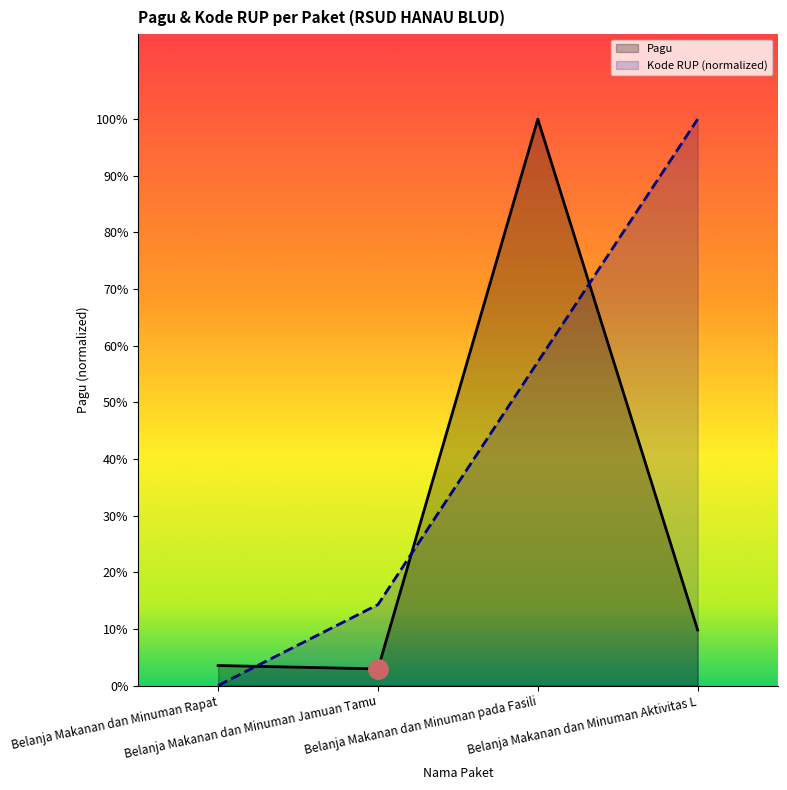

How many times do Kode RUP and Pagu cross each other?

3